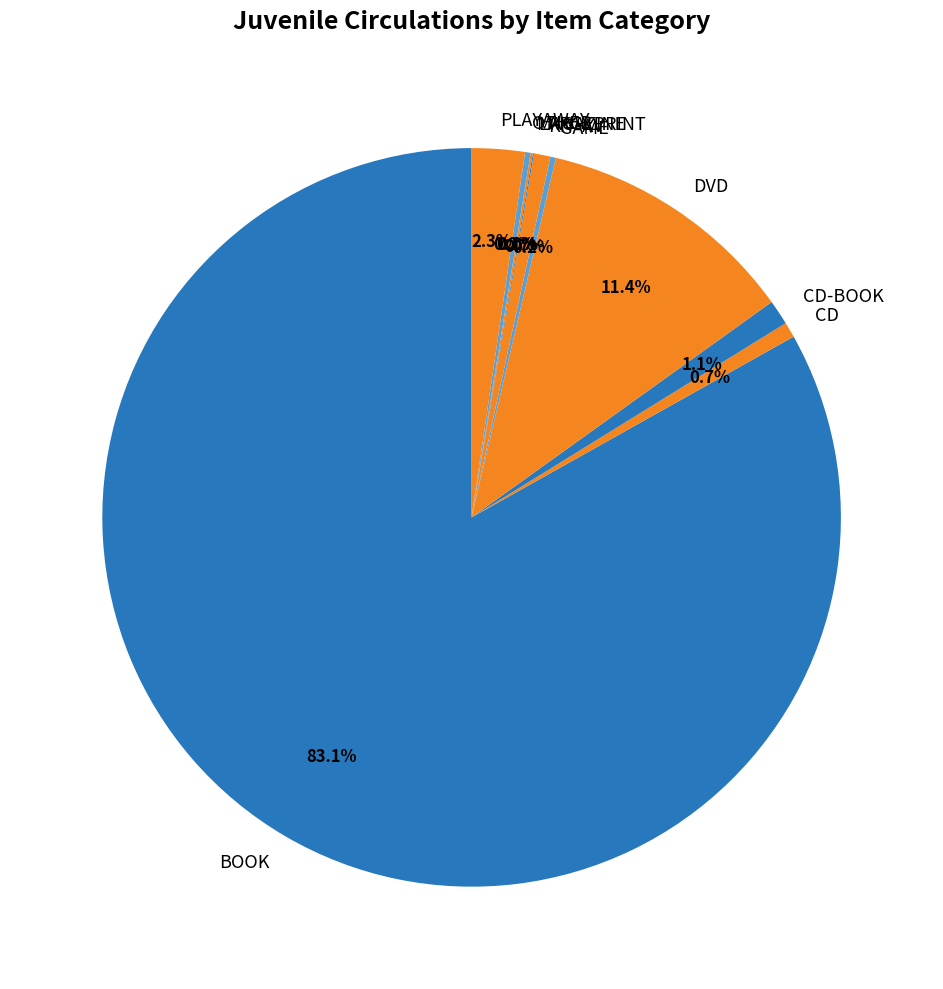

Does any single category account for the majority?

Yes